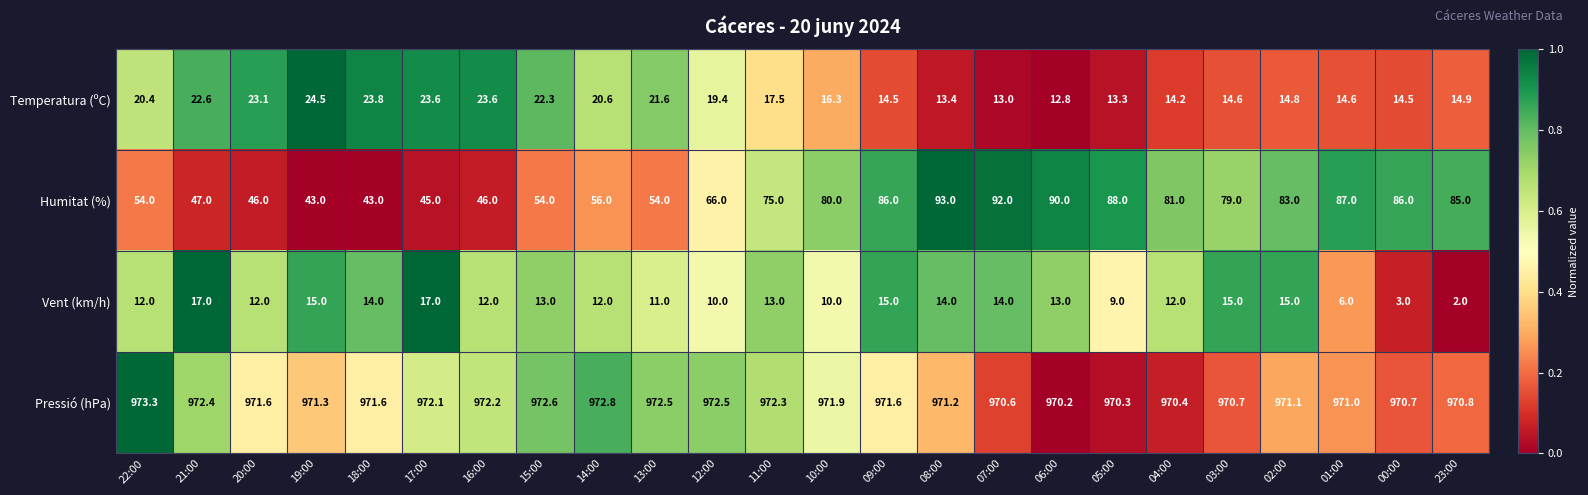

Which category has the lowest value across all series?

23:00